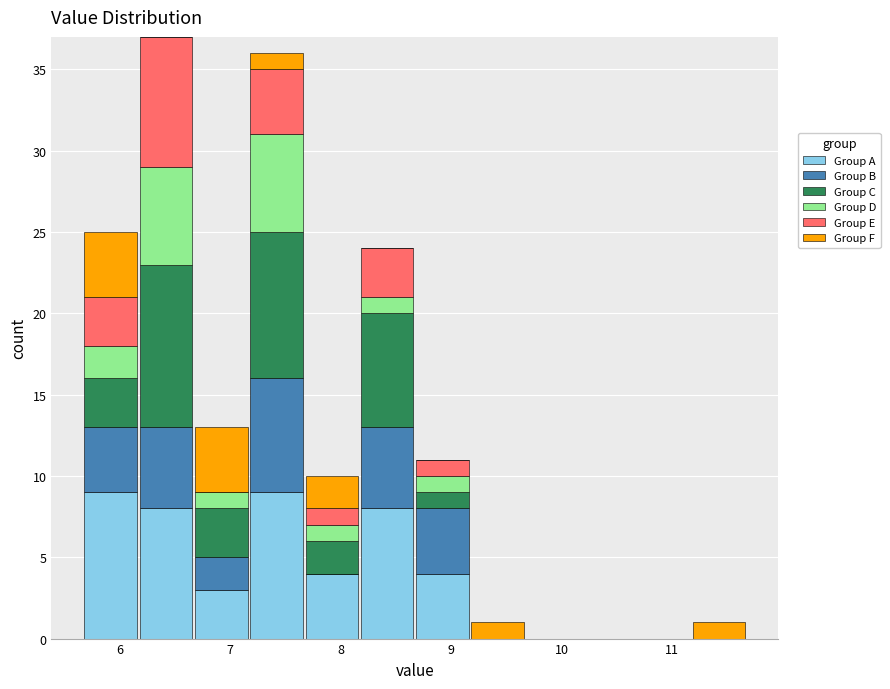

Which range on the x-axis has the tallest stacked bar (by total height)?

6.17 to 6.67